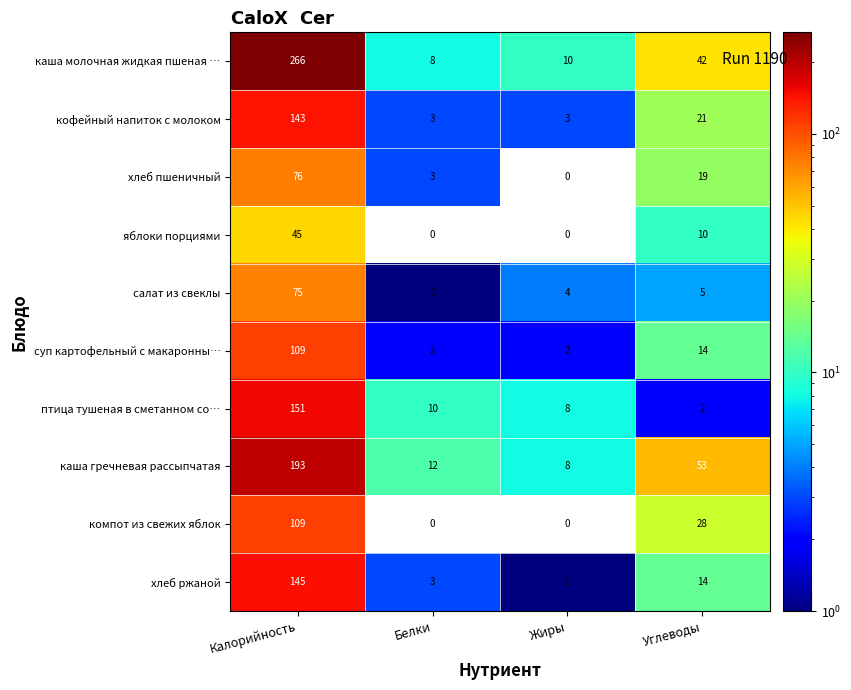

The value of хлеб ржаной at Углеводы is 14. True or false?

True